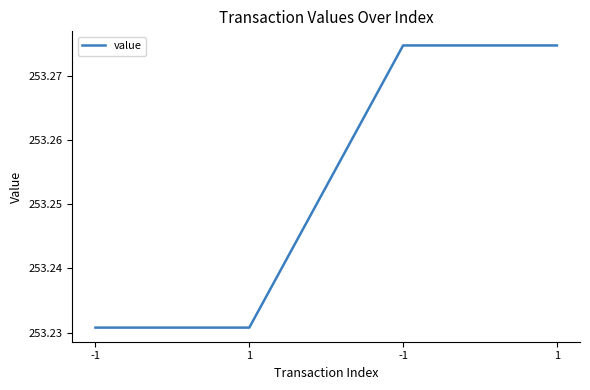

Is this an area chart (filled region under the line)?

No